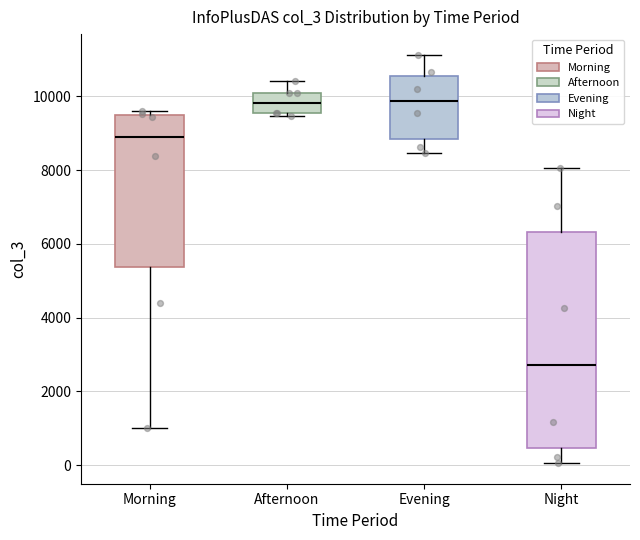

Reading left to right, read every box against the y-axis: the position of its median line, the range the box covers, and the ends of its whiskers. The values are not printed on the chart, so give them approximately, as read against the axis.

Morning: median 9000, box 5400 to 9600, whiskers 1000 to 9600 (just above the box's upper edge)
Afternoon: median 9800, box 9600 to 10000, whiskers 9400 to 10400
Evening: median 9800, box 8800 to 10600, whiskers 8400 to 11200
Night: median 2800, box 400 to 6400, whiskers 0 to 8000